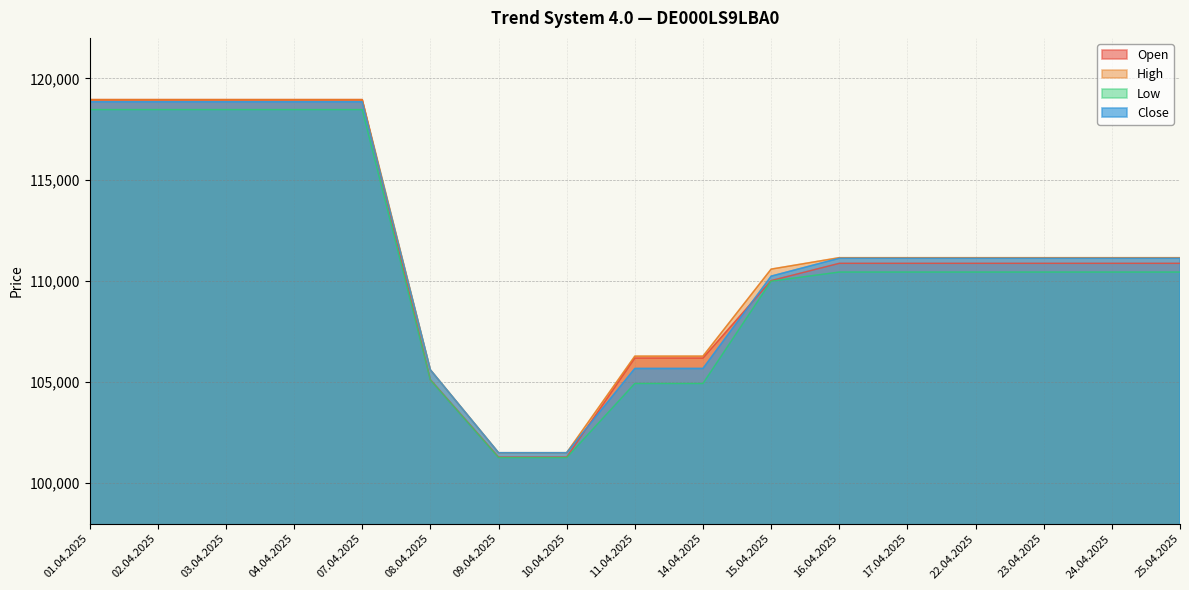

Reading left to right, what are all the values shown in this chart?

Open: 01.04.2025=118949	02.04.2025=118949	03.04.2025=118949	04.04.2025=118949	07.04.2025=118949	08.04.2025=105115	09.04.2025=101289	10.04.2025=101289	11.04.2025=106182	14.04.2025=106182	15.04.2025=110008	16.04.2025=110862	17.04.2025=110862	22.04.2025=110862	23.04.2025=110862	24.04.2025=110862	25.04.2025=110862
High: 01.04.2025=118949	02.04.2025=118949	03.04.2025=118949	04.04.2025=118949	07.04.2025=118949	08.04.2025=105601	09.04.2025=101507	10.04.2025=101507	11.04.2025=106278	14.04.2025=106278	15.04.2025=110577	16.04.2025=111142	17.04.2025=111142	22.04.2025=111142	23.04.2025=111142	24.04.2025=111142	25.04.2025=111142
Low: 01.04.2025=118457	02.04.2025=118457	03.04.2025=118457	04.04.2025=118457	07.04.2025=118457	08.04.2025=105097	09.04.2025=101265	10.04.2025=101265	11.04.2025=104926	14.04.2025=104926	15.04.2025=109982	16.04.2025=110431	17.04.2025=110431	22.04.2025=110431	23.04.2025=110431	24.04.2025=110431	25.04.2025=110431
Close: 01.04.2025=118843	02.04.2025=118843	03.04.2025=118843	04.04.2025=118843	07.04.2025=118843	08.04.2025=105601	09.04.2025=101507	10.04.2025=101507	11.04.2025=105668	14.04.2025=105668	15.04.2025=110228	16.04.2025=111113	17.04.2025=111113	22.04.2025=111113	23.04.2025=111113	24.04.2025=111113	25.04.2025=111113